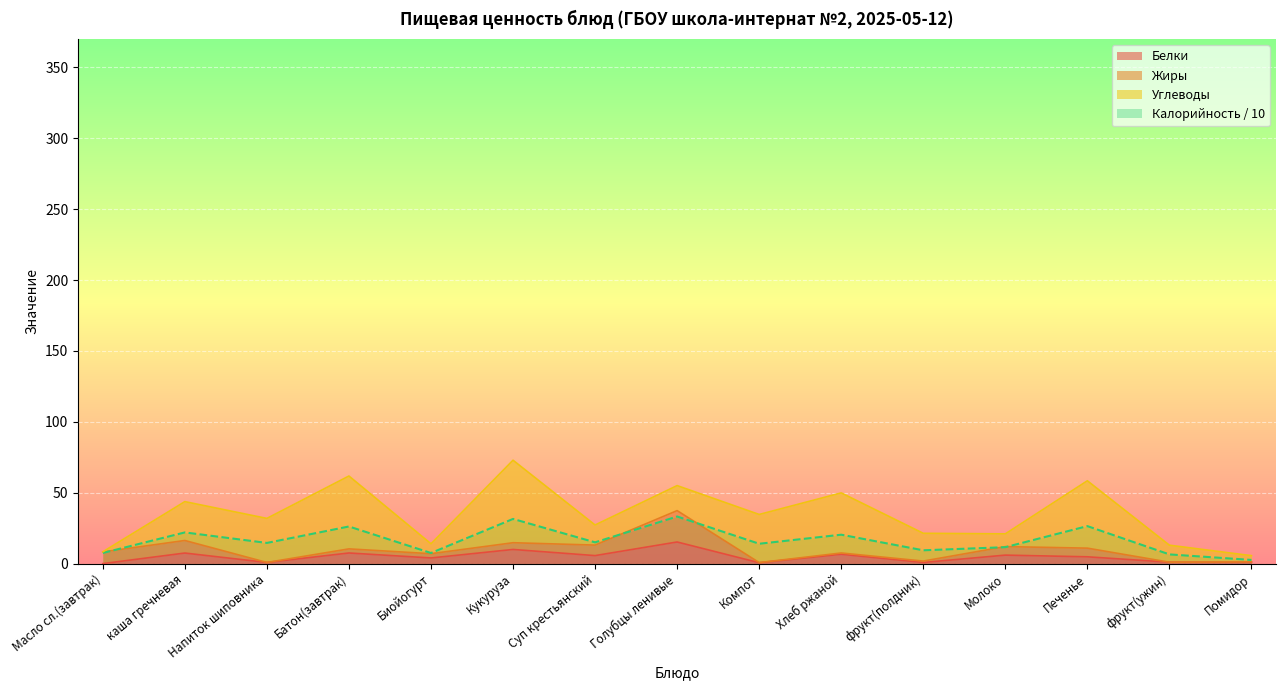

What is the difference between the second highest and minimum values in the Калорийность series?

28.9